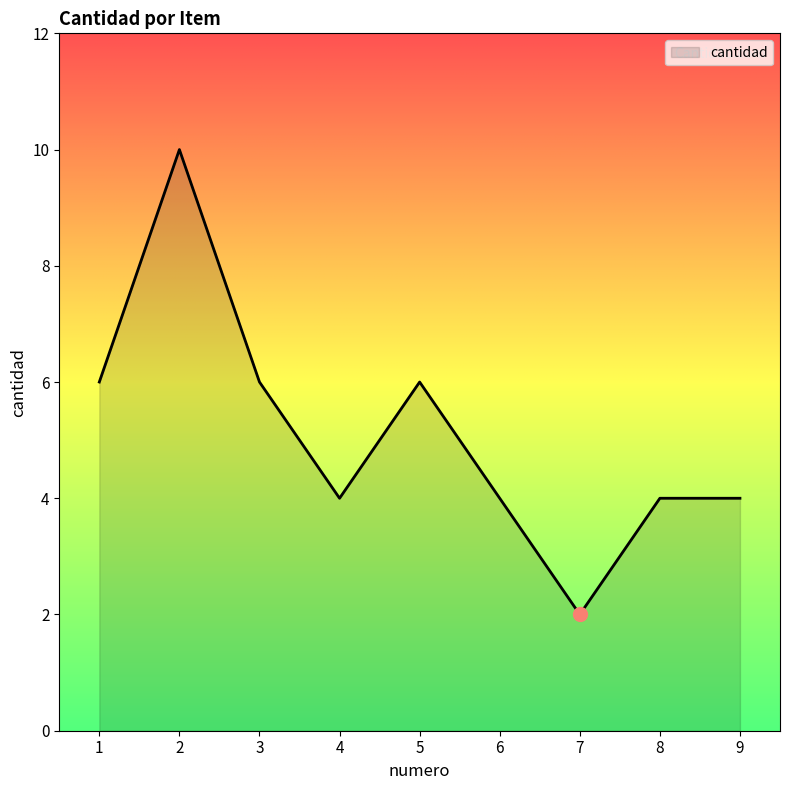

Read the value at 2.

10